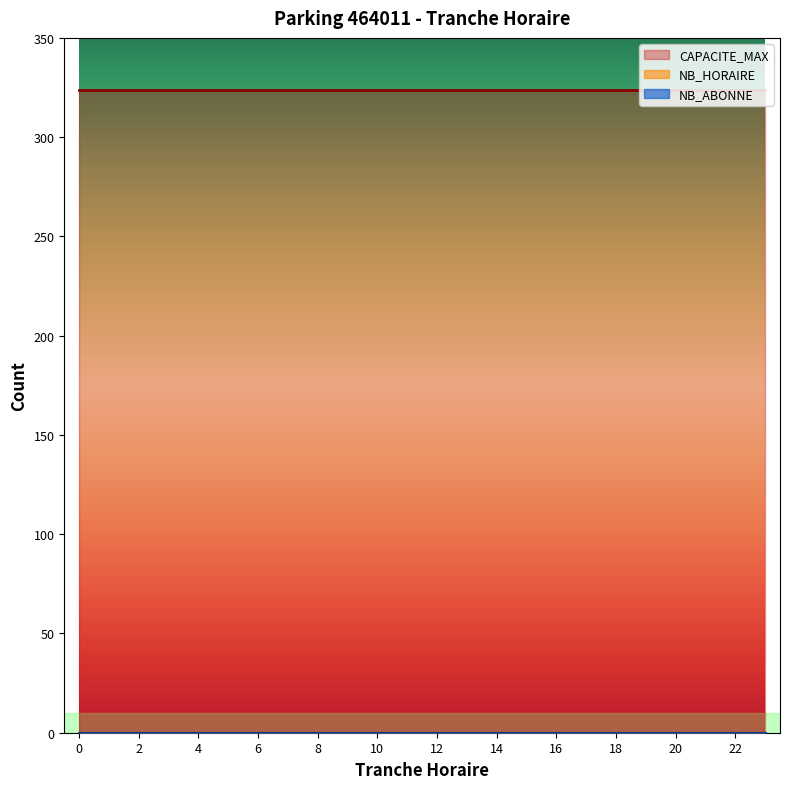

True or false: CAPACITE_MAX has a value of 528 at 20.

False